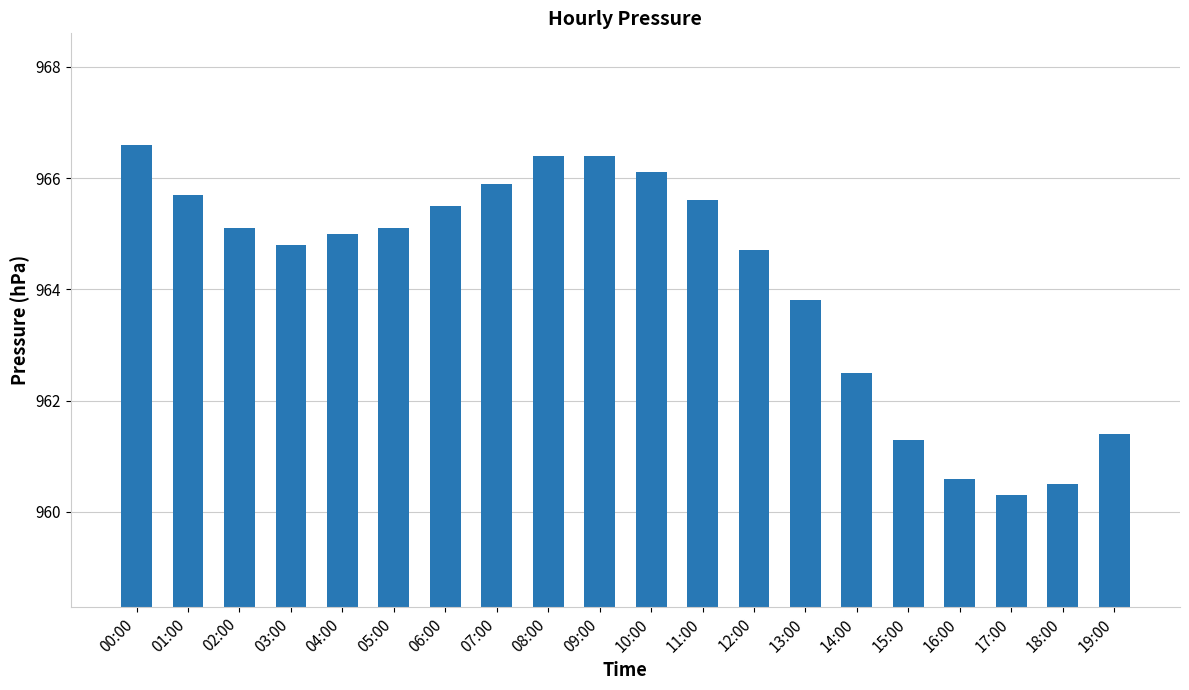

What position from the right is 19:00?

1